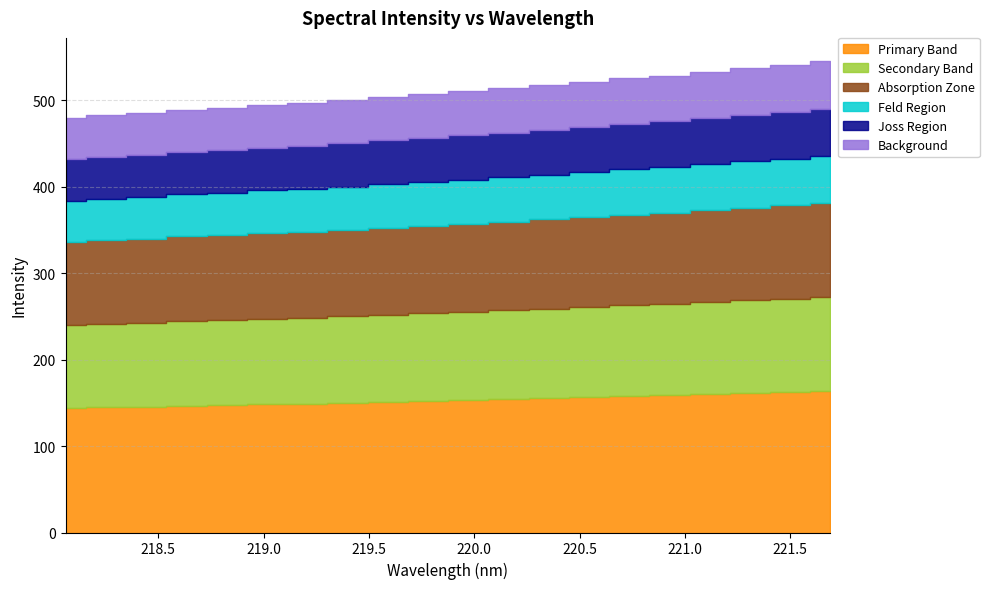

List the labels in order of value, smallest first.

218.0596, 218.2508, 218.442, 218.6332, 218.8244, 219.0156, 219.2067, 219.3979, 219.589, 219.7801, 219.9712, 220.1623, 220.3533, 220.5444, 220.7354, 220.9264, 221.1174, 221.3083, 221.4993, 221.6902